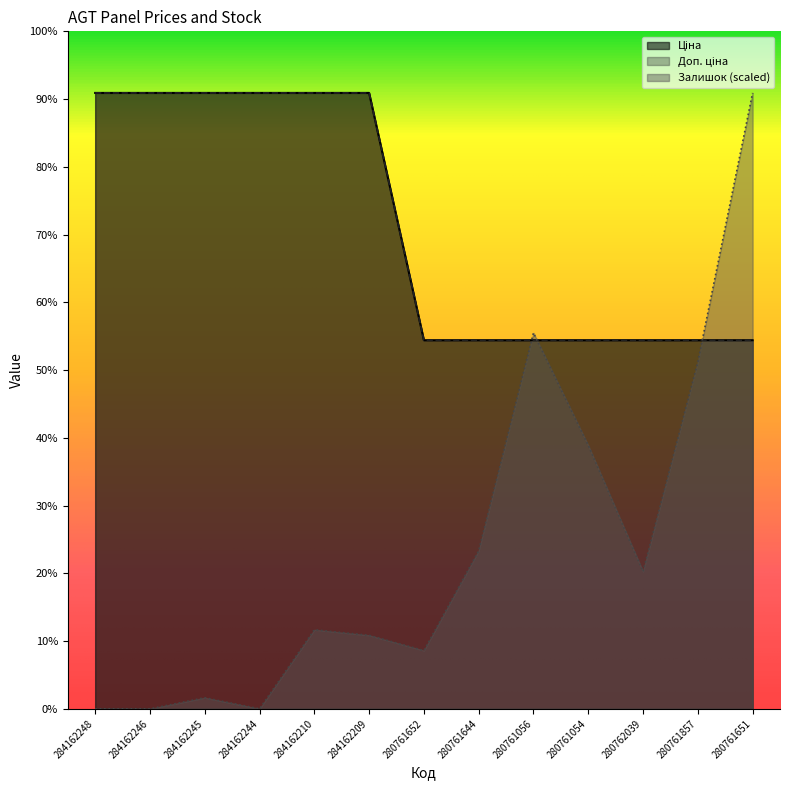

How many series are shown in this chart?

3